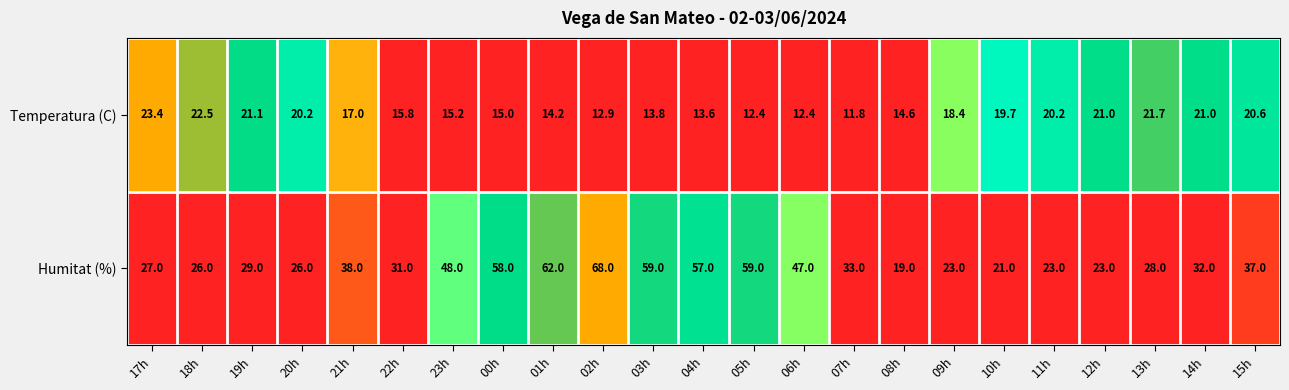

Rank the series by their average value, from highest to lowest.

Humitat (%), Temperatura (C)